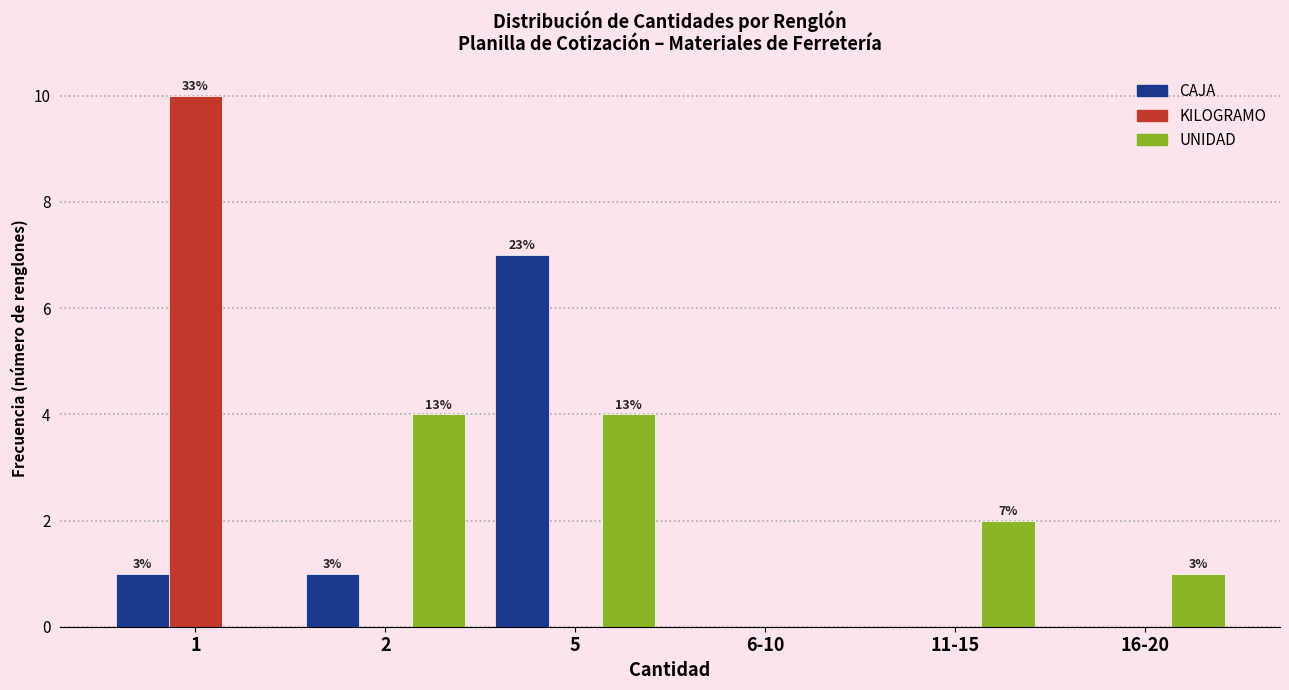

Reading left to right, transcribe all the data shown in this chart.

CAJA: 1=1	2=1	5=7	6-10=0	11-15=0	16-20=0
KILOGRAMO: 1=10	2=0	5=0	6-10=0	11-15=0	16-20=0
UNIDAD: 1=0	2=4	5=4	6-10=0	11-15=2	16-20=1